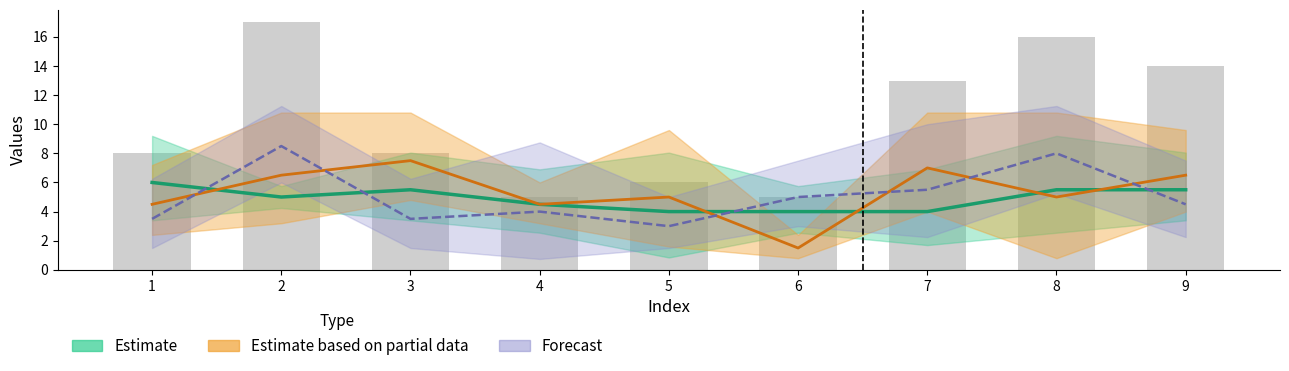

Rank the categories by col_7 (Forecast) value from lowest to highest.

5, 1, 3, 4, 9, 6, 7, 8, 2